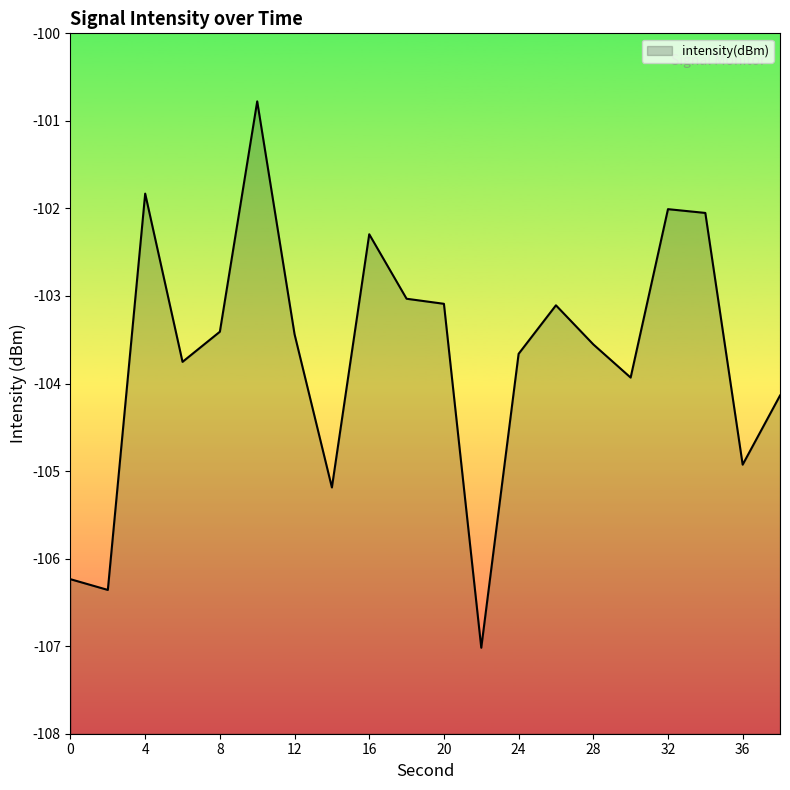

List the labels in order of value, smallest first.

22, 2, 0, 14, 36, 38, 30, 6, 24, 28, 12, 8, 26, 20, 18, 16, 34, 32, 4, 10